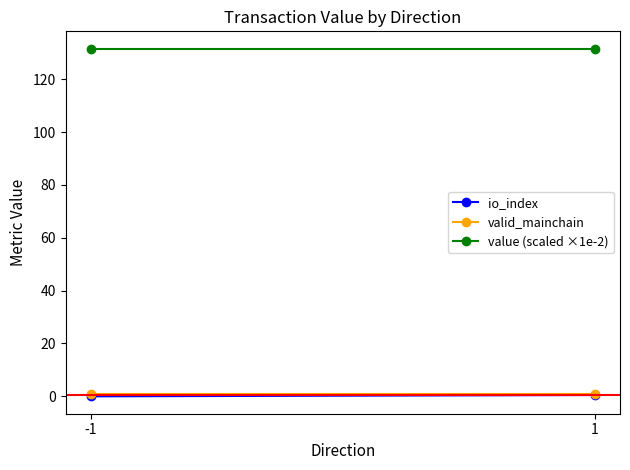

What is the minimum value for valid_mainchain?

1.0